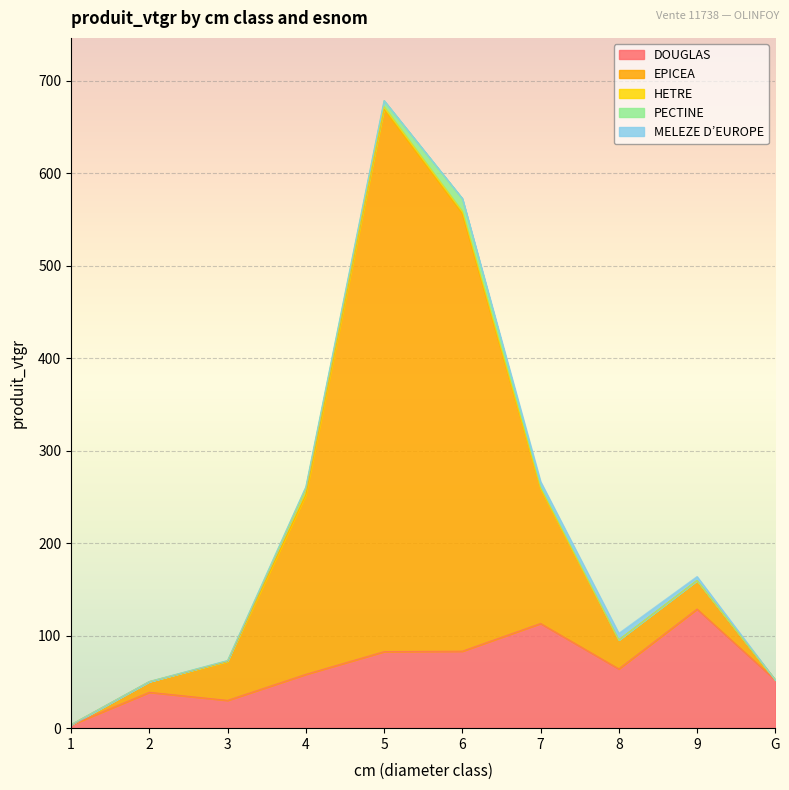

What is the sum of all DOUGLAS values?

654.5